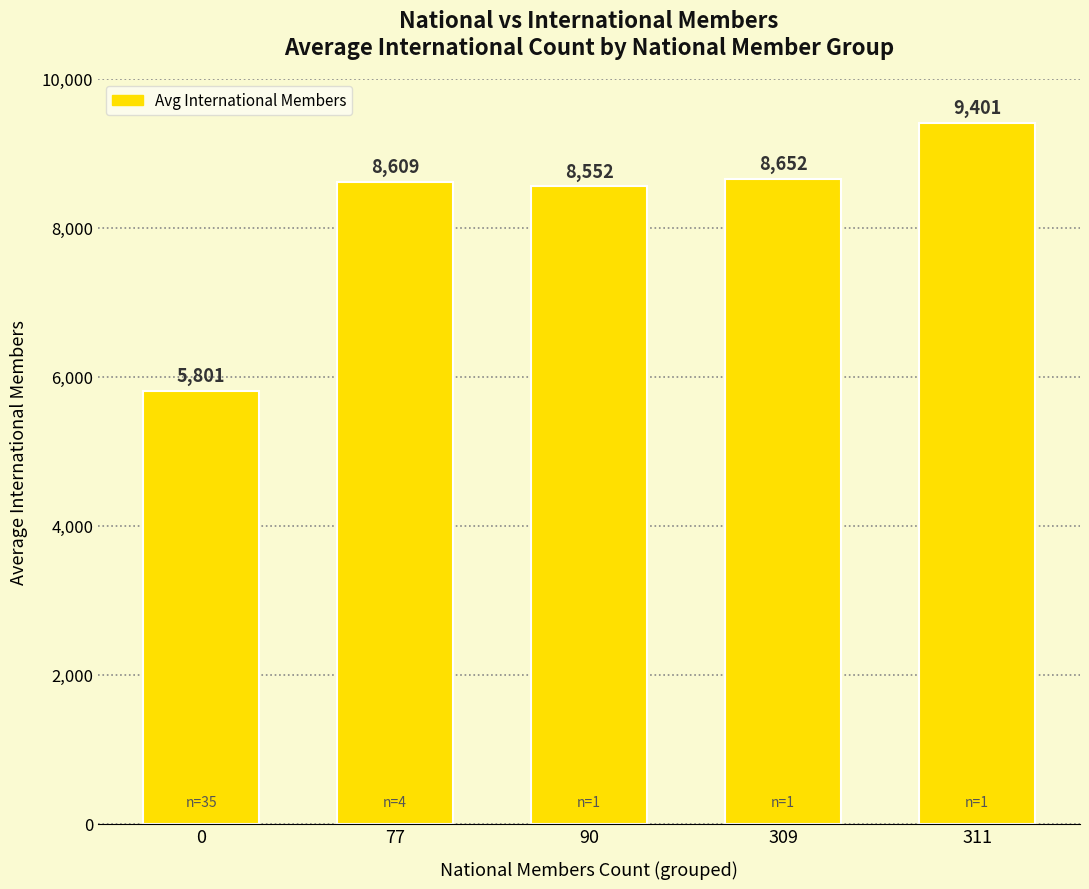

How many series are shown in this chart?

1